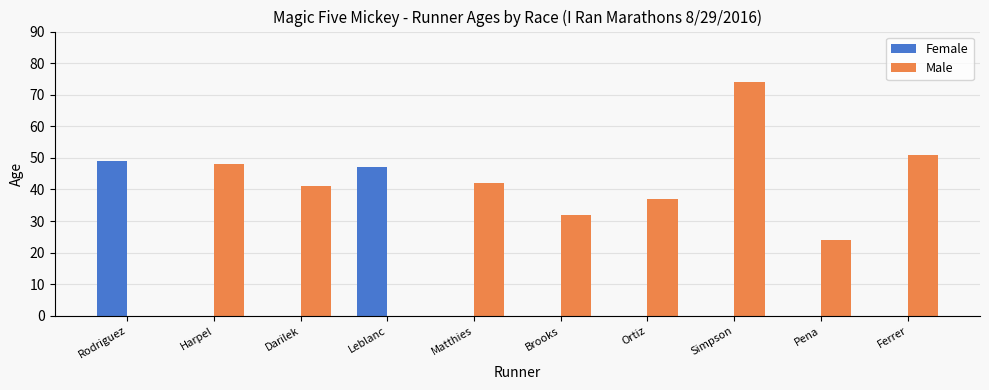

What are all the series names shown in the legend?

Female, Male